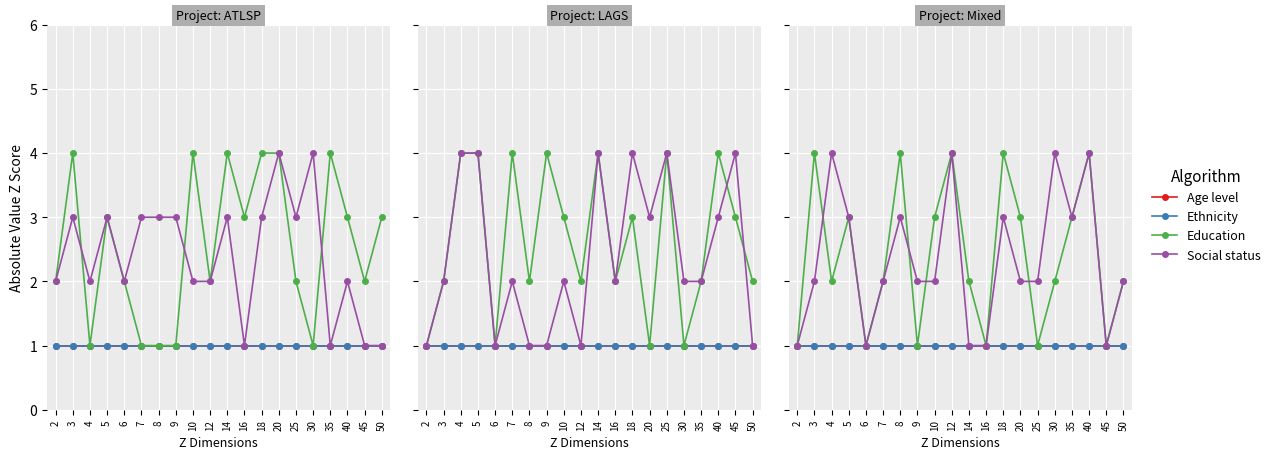

What is the value of the Age level point at the 12th from the left?

1